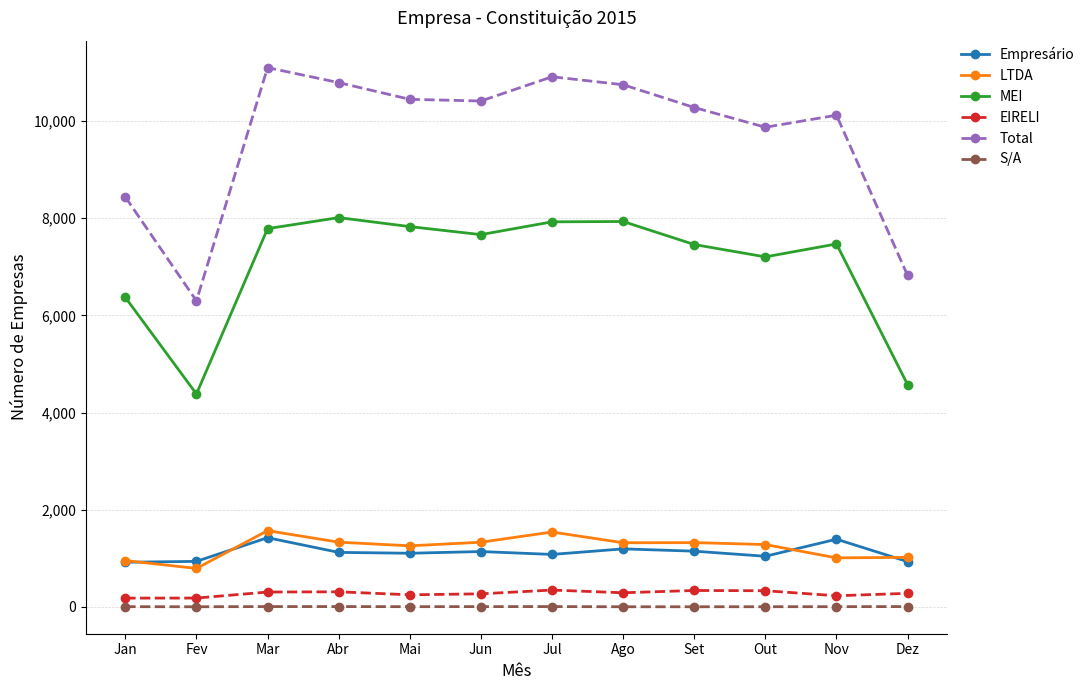

What is the spread (max minus min) of values at Fev?

6294